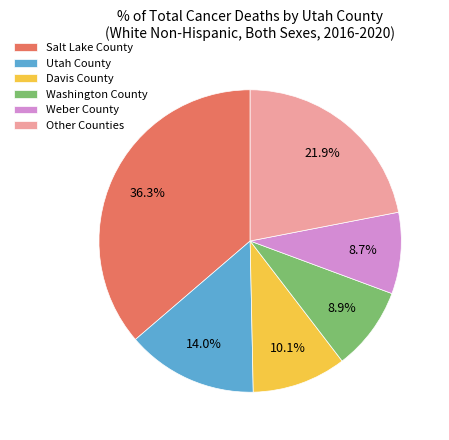

Is there any slice that represents more than half of the pie?

No